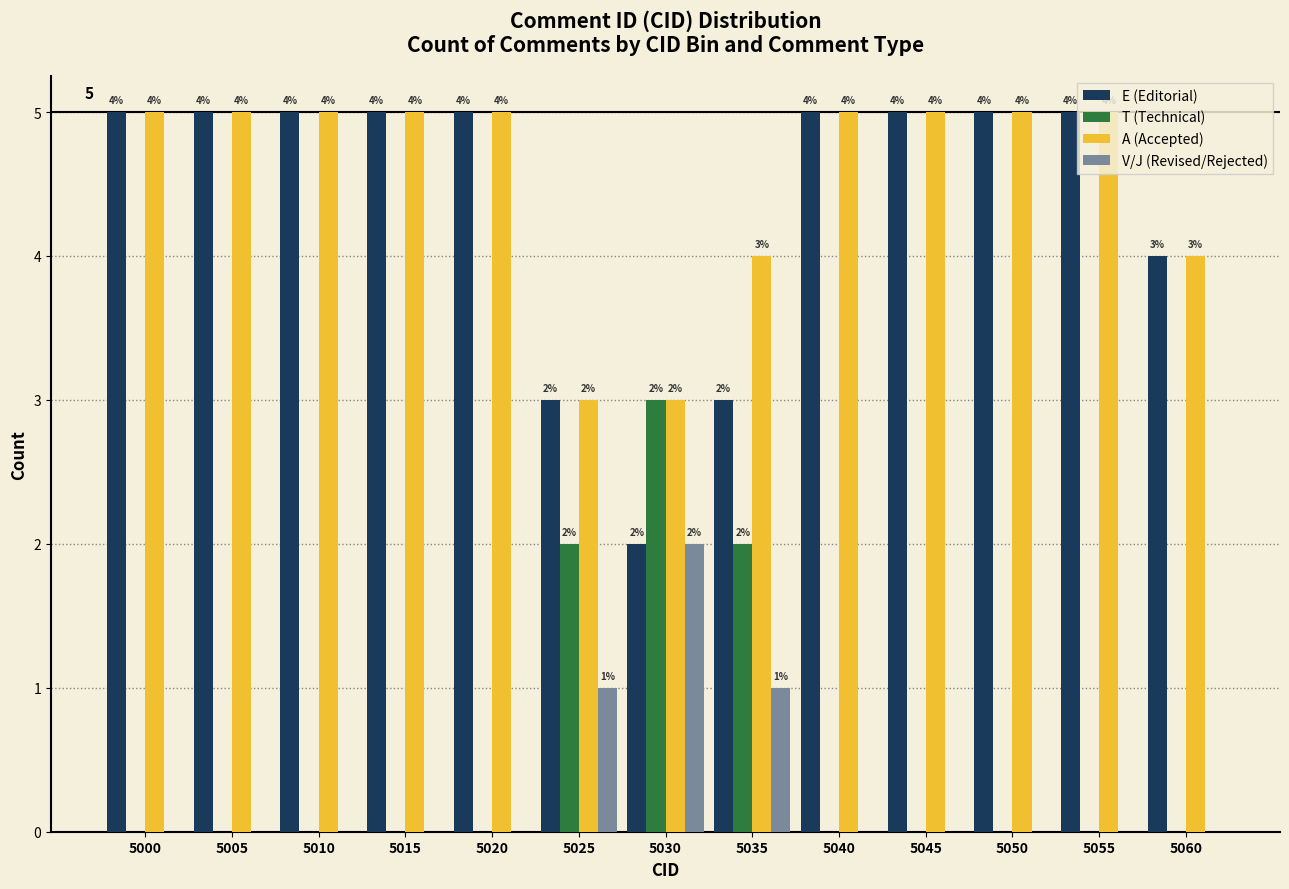

Which series has the largest total across all categories?

A (Accepted)